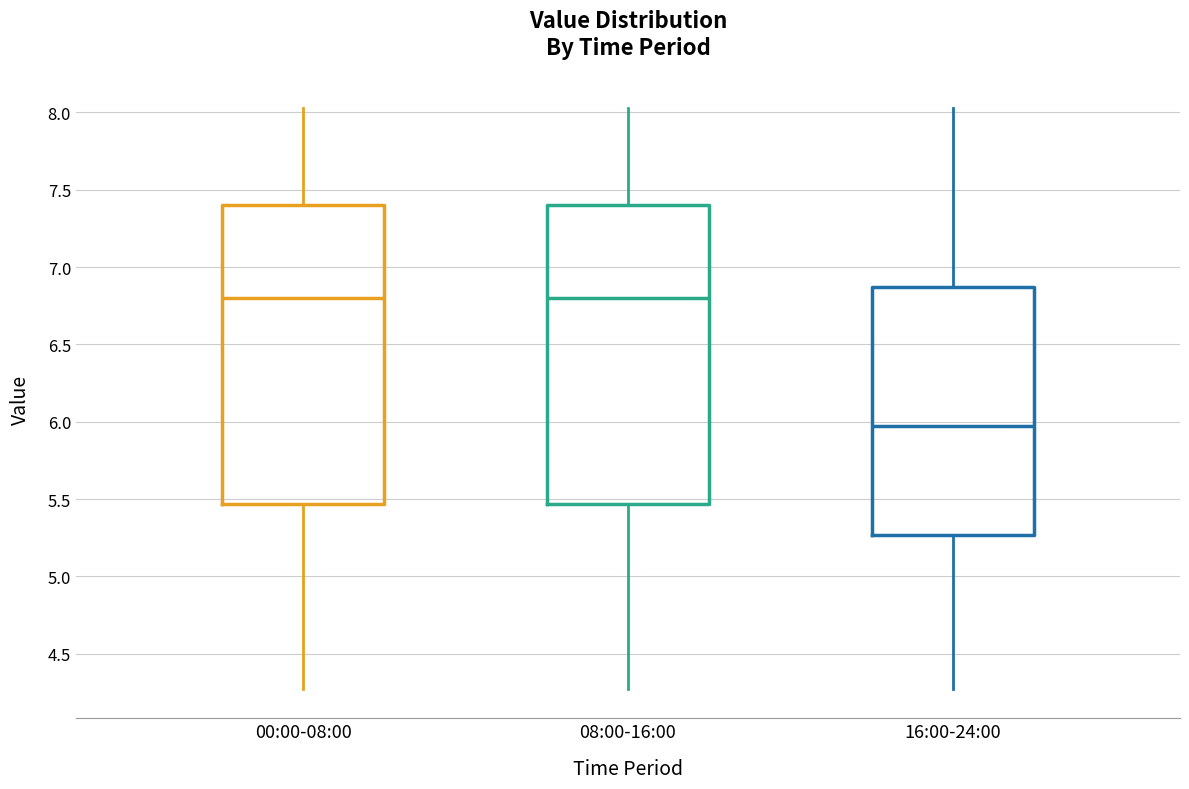

Where does the lower whisker of the box for 00:00-08:00 end on the y-axis? The values are not printed on the chart, so give them approximately, as read against the axis.

4.25